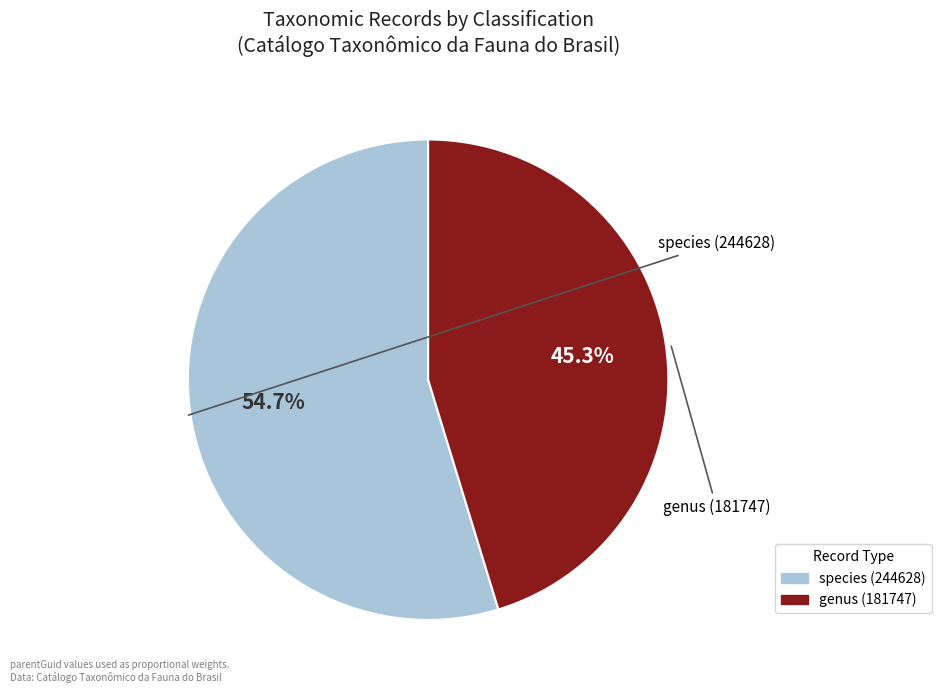

Approximately how many times larger is the value at genus (181747) compared to species (244628)?

0.8